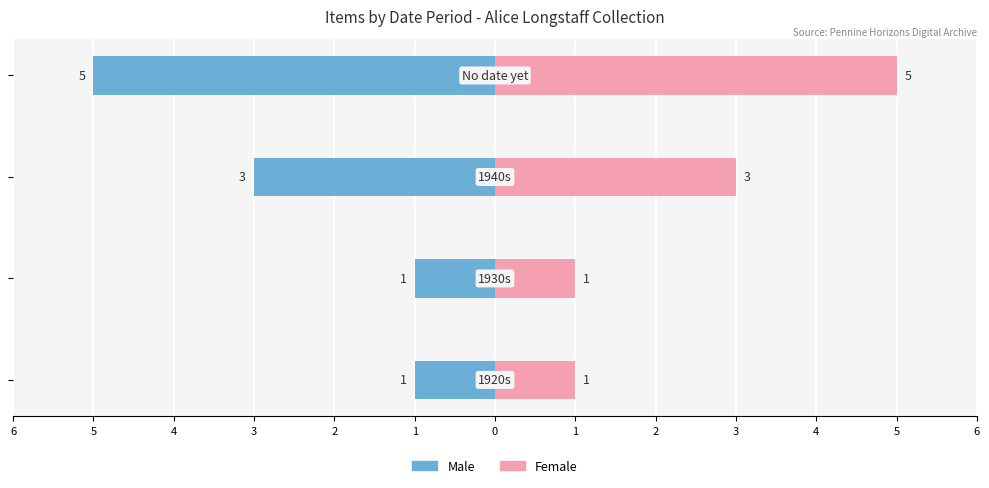

Count the number of categories in the chart.

4